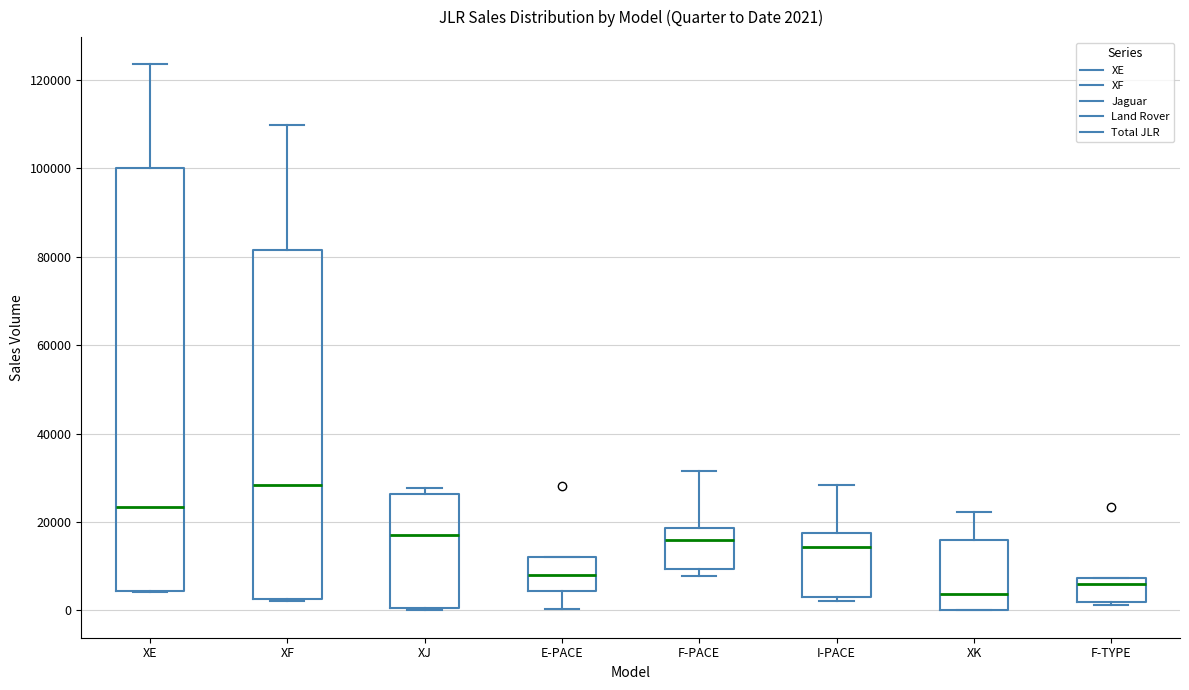

Which box's median line is the highest?

XF